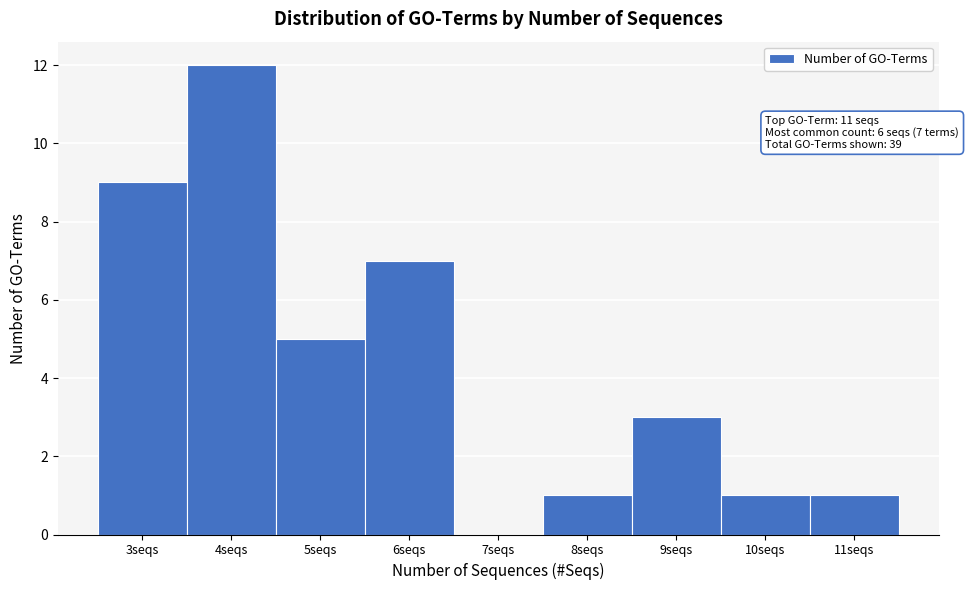

Which range on the x-axis has the tallest bar?

3.5 to 4.5